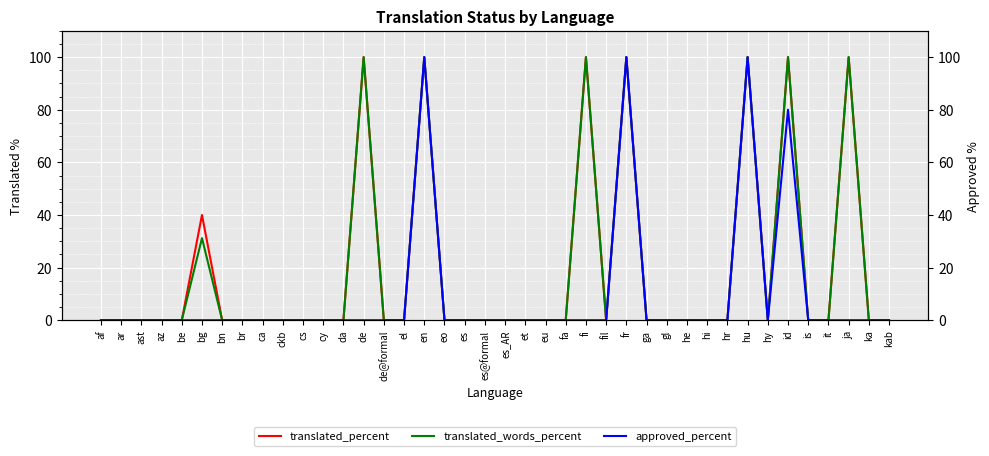

How many lines are shown in the chart?

3